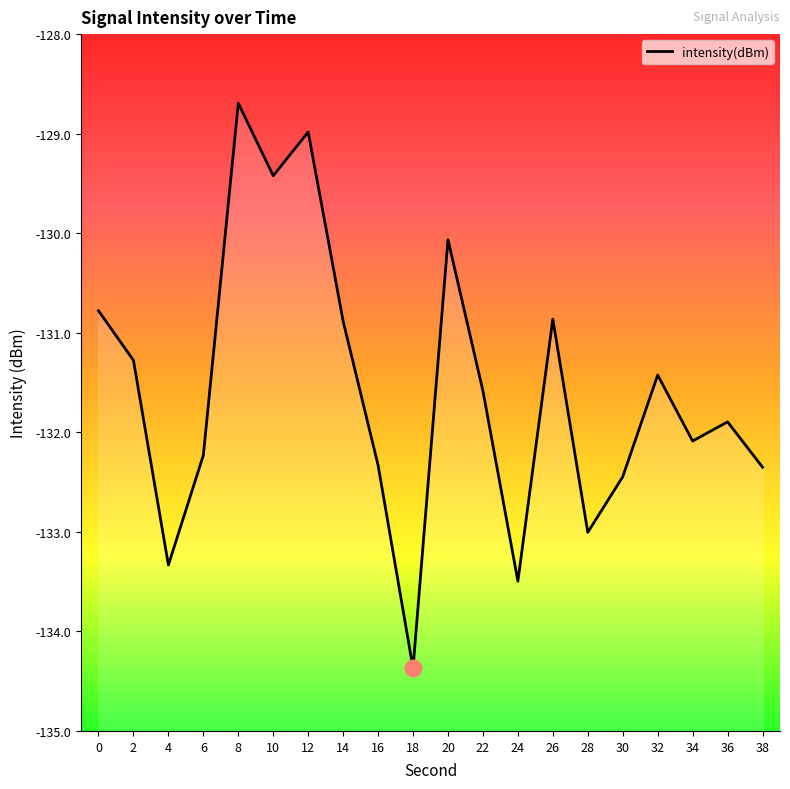

Reading left to right, what are all the values shown in this chart?

-130.8	-131.3	-133.3	-132.2	-128.7	-129.4	-129.0	-130.9	-132.3	-134.4	-130.1	-131.6	-133.5	-130.9	-133.0	-132.4	-131.4	-132.1	-131.9	-132.4